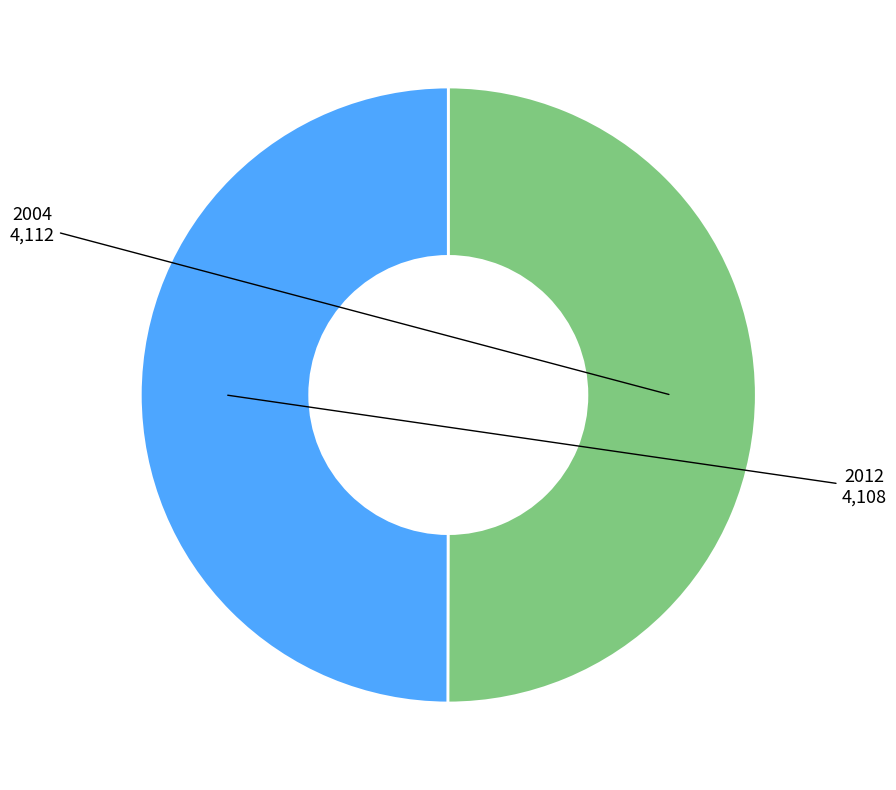

Which slice represents more than half of the pie?

2004